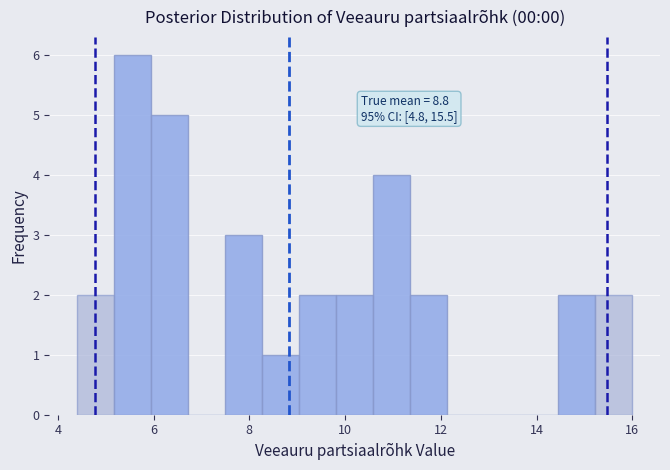

Around what value on the x-axis is the tallest bar? Give the approximate position of its centre, as read against the axis.

5.6